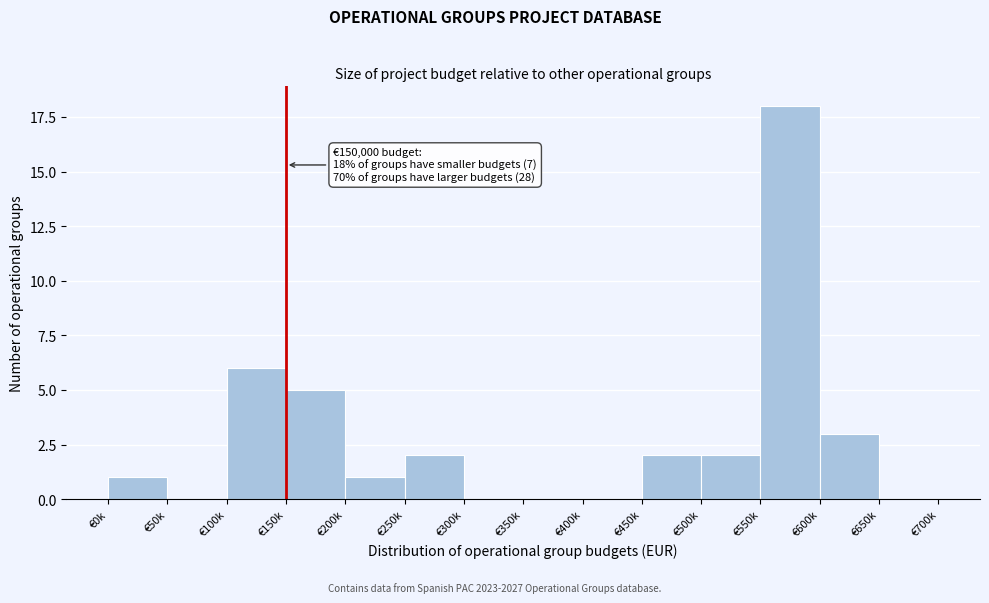

Reading right to left, extract all data points from this chart.

€650k=0	€600k=3	€550k=18	€500k=2	€450k=2	€400k=0	€350k=0	€300k=0	€250k=2	€200k=1	€150k=5	€100k=6	€50k=0	€0k=1